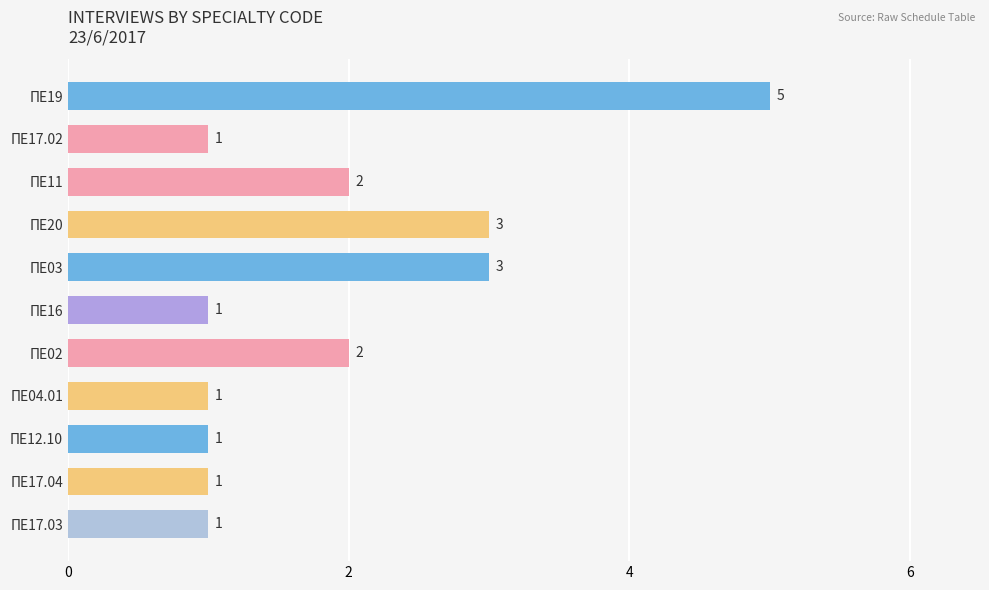

How many values are between 1 and 3?

10